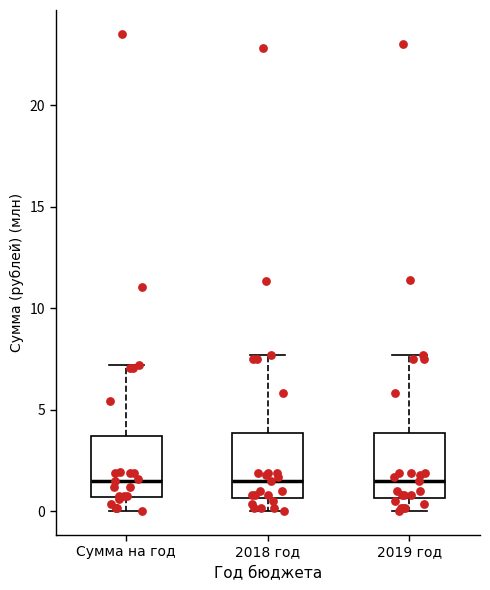

Where does the upper whisker of the box for 2019 год end on the y-axis? The values are not printed on the chart, so give them approximately, as read against the axis.

7.5